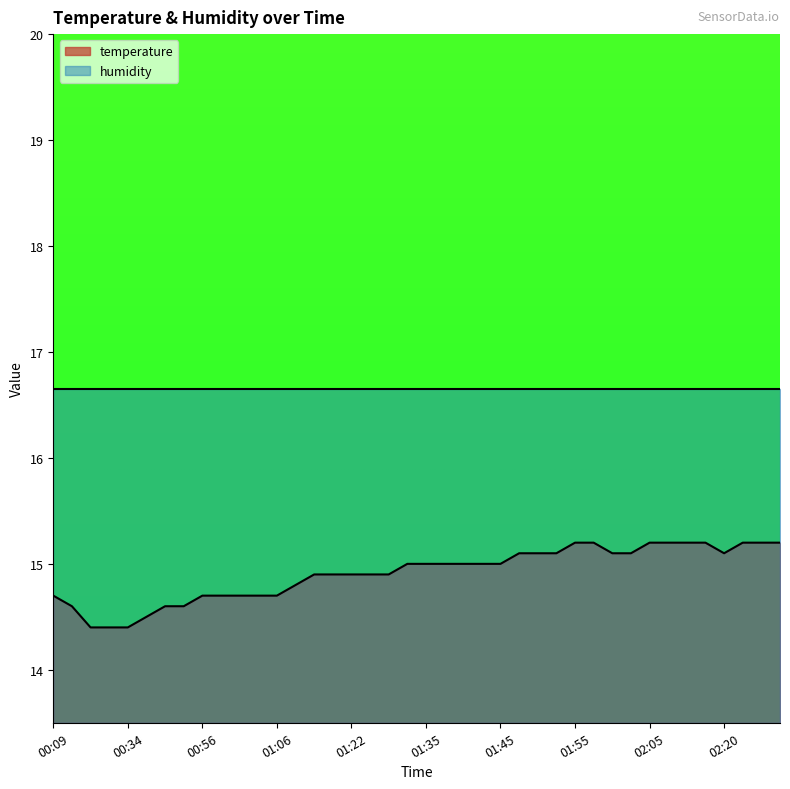

Reading right to left, what are all the values shown in this chart?

02:32=15.2	02:30=15.2	02:27=15.2	02:20=15.1	02:15=15.2	02:12=15.2	02:10=15.2	02:05=15.2	02:03=15.1	02:00=15.1	01:58=15.2	01:55=15.2	01:53=15.1	01:50=15.1	01:48=15.1	01:45=15.0	01:43=15.0	01:40=15.0	01:38=15.0	01:35=15.0	01:33=15.0	01:30=14.9	01:28=14.9	01:22=14.9	01:17=14.9	01:14=14.9	01:08=14.8	01:06=14.7	01:03=14.7	01:01=14.7	00:58=14.7	00:56=14.7	00:53=14.6	00:48=14.6	00:46=14.5	00:34=14.4	00:29=14.4	00:26=14.4	00:14=14.6	00:09=14.7